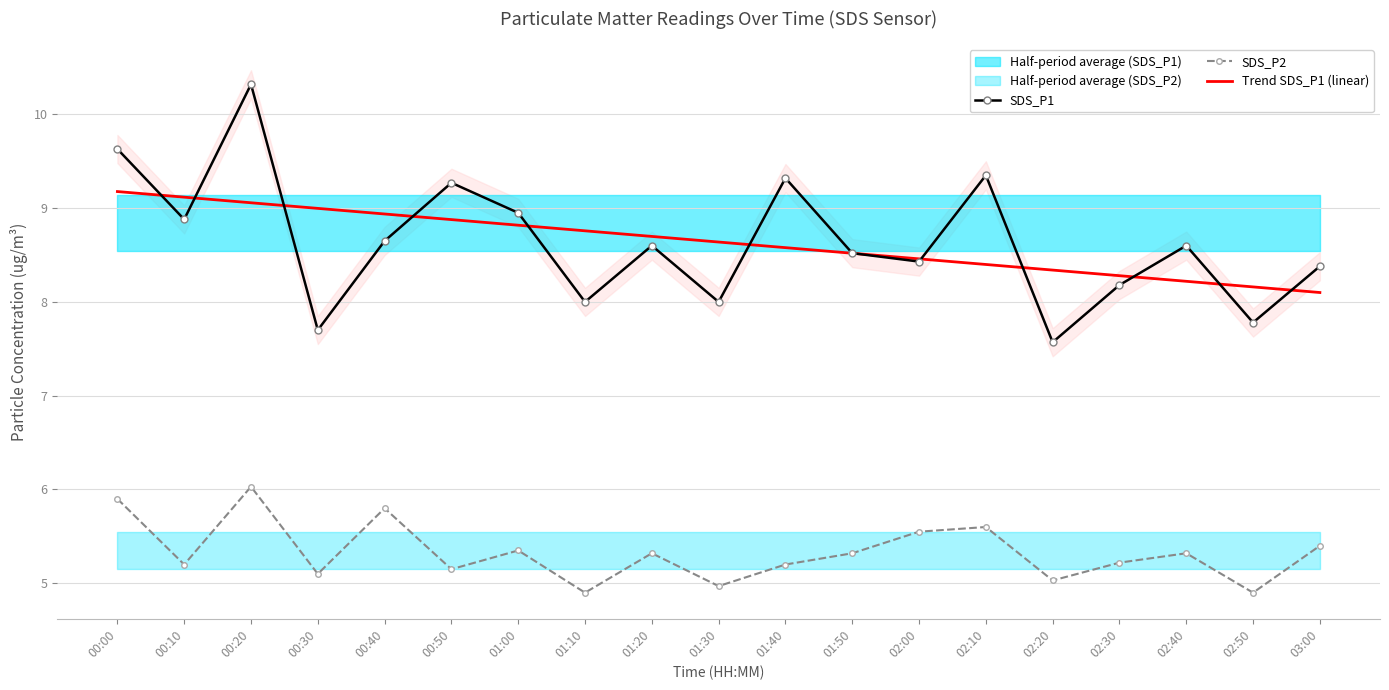

Reading right to left, extract all data points from this chart.

SDS_P1: 8.4	7.8	8.6	8.2	7.6	9.3	8.4	8.5	9.3	8.0	8.6	8.0	8.9	9.3	8.7	7.7	10.3	8.9	9.6
SDS_P2: 5.4	4.9	5.3	5.2	5.0	5.6	5.5	5.3	5.2	5.0	5.3	4.9	5.3	5.2	5.8	5.1	6.0	5.2	5.9
Trend SDS_P1 (linear): 8.1	8.2	8.2	8.3	8.3	8.4	8.5	8.5	8.6	8.6	8.7	8.8	8.8	8.9	8.9	9.0	9.1	9.1	9.2